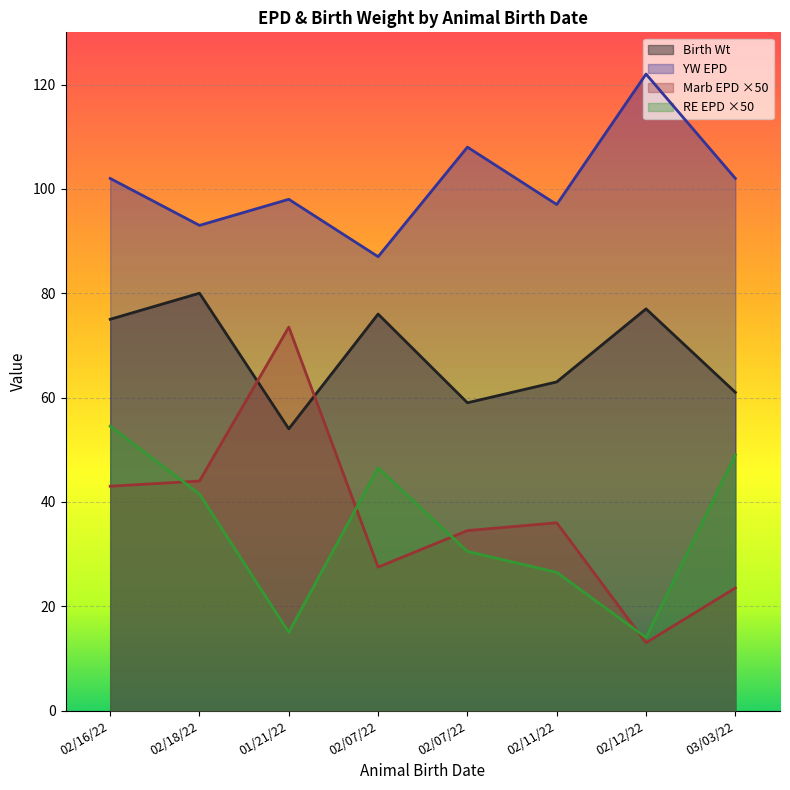

At which label does RE EPD reach its peak?

02/16/22